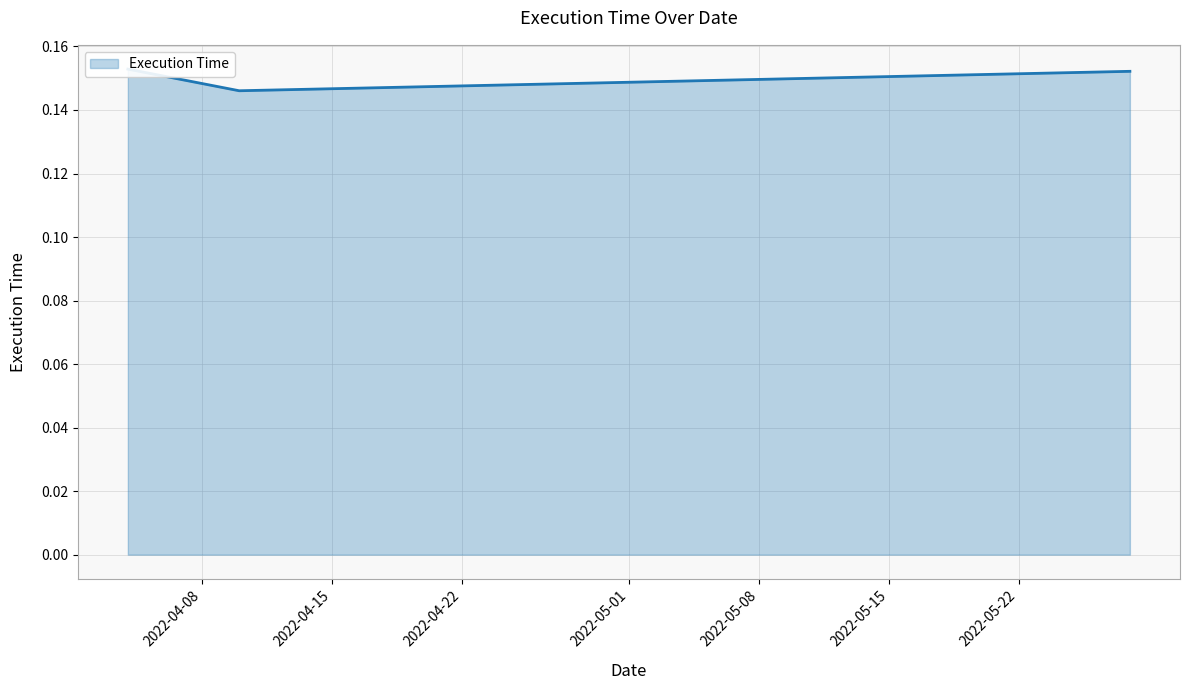

The value at 2022-04-10 is 0.2. True or false?

False